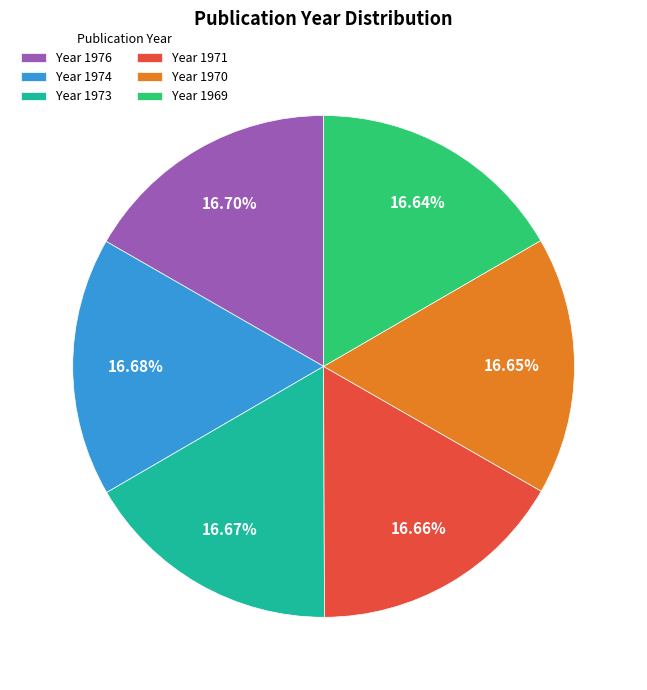

What is the ratio of the value at Year 1969 to the value at Year 1973?

1.0